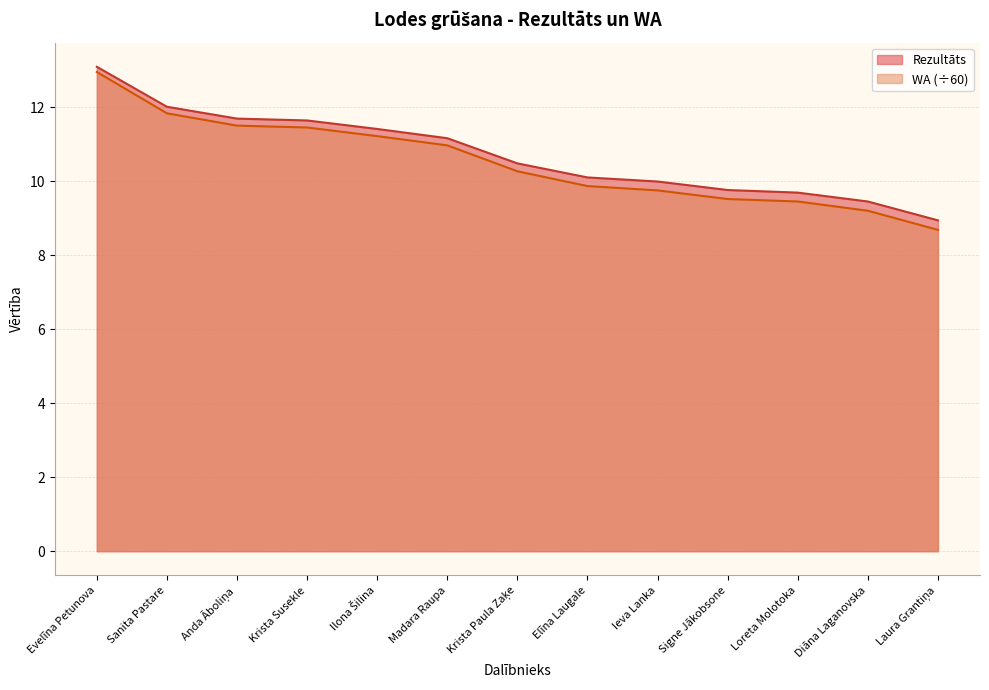

At Elīna Laugale, list the series in order from largest to smallest.

Rezultāts, WA (÷60)